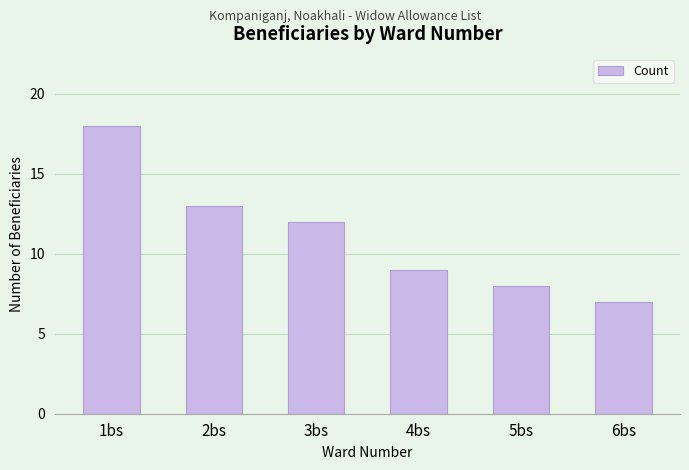

Count the number of data series in this chart.

1